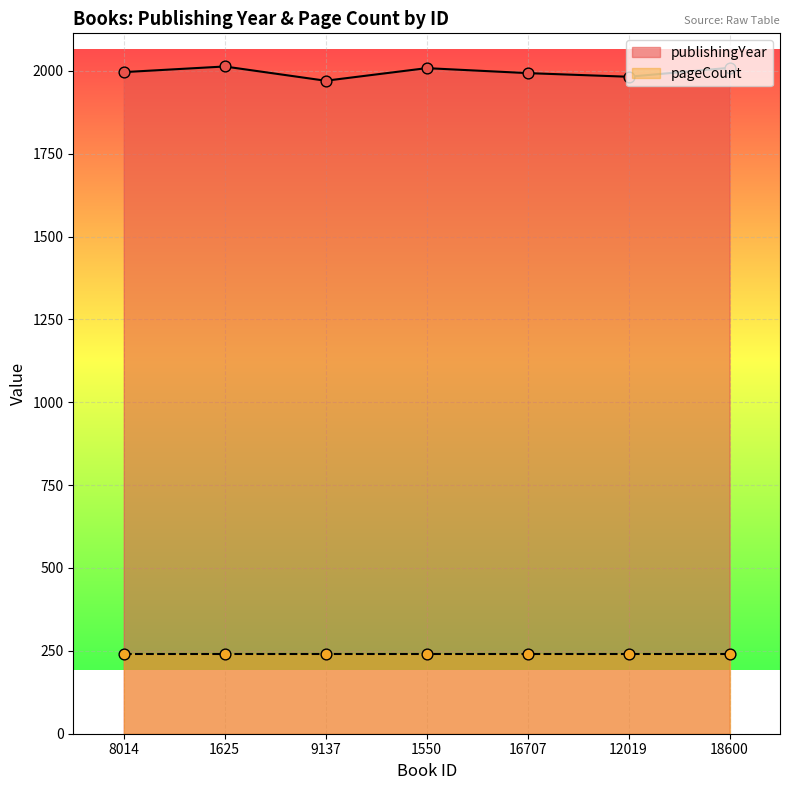

Between 16707 and 12019, which is larger?

16707